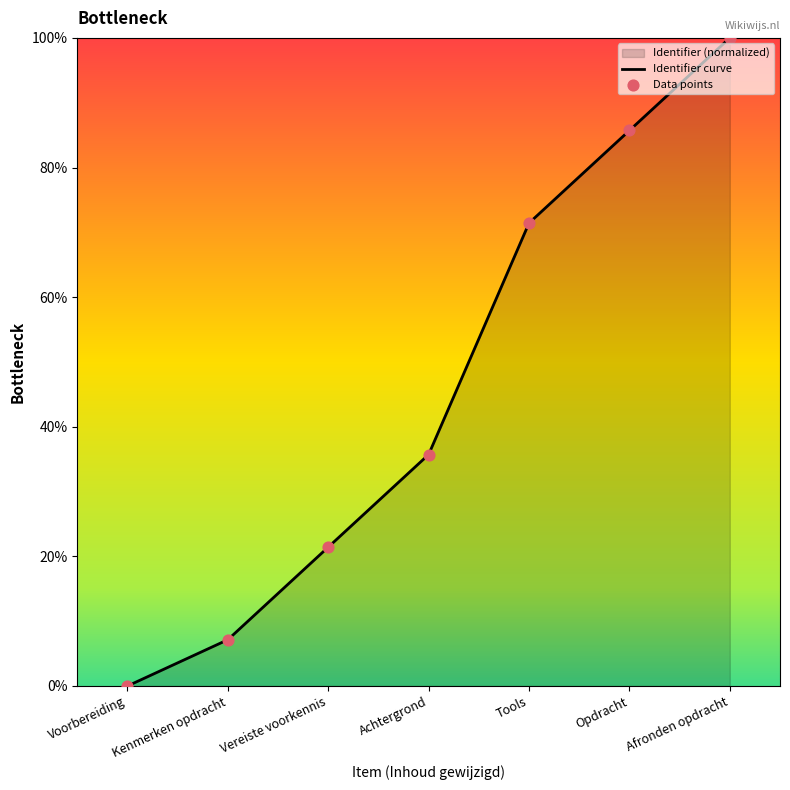

What is the change in value from Vereiste voorkennis to Tools?

+50.0